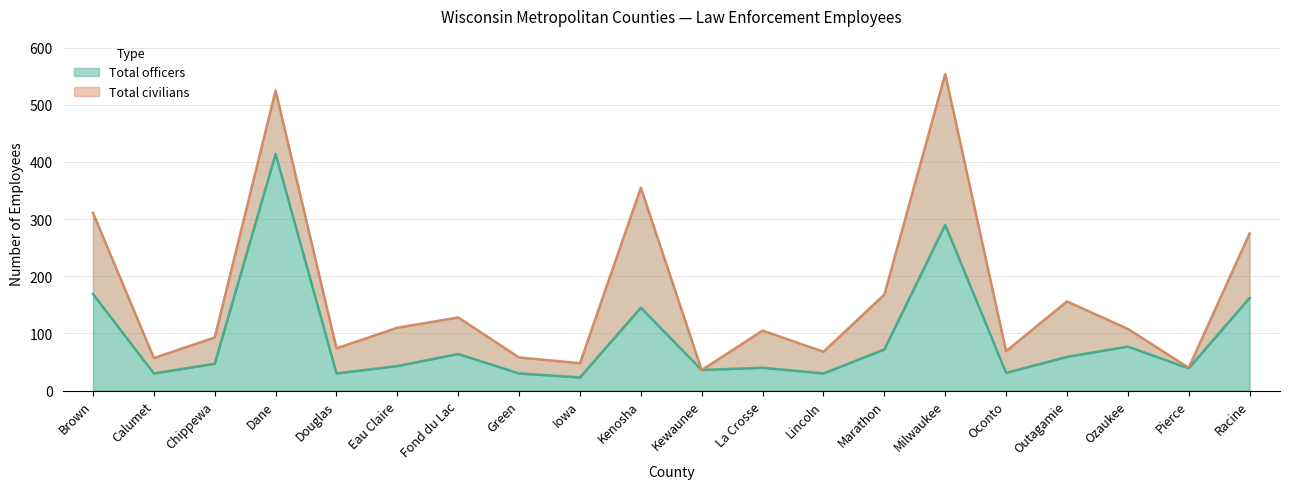

What value does the data have at Dane?

414